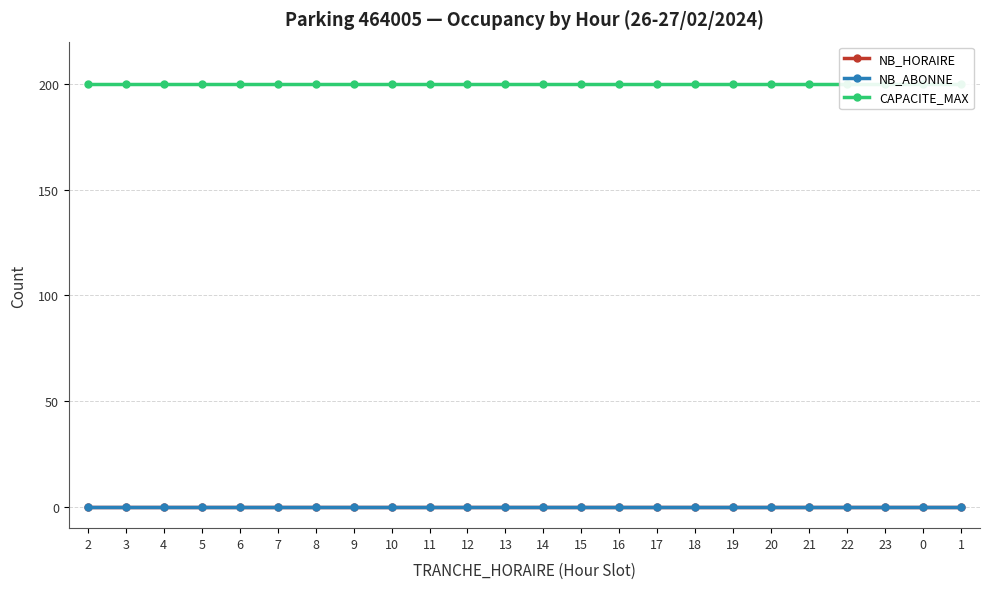

Where is CAPACITE_MAX nearest to the value 200?

2